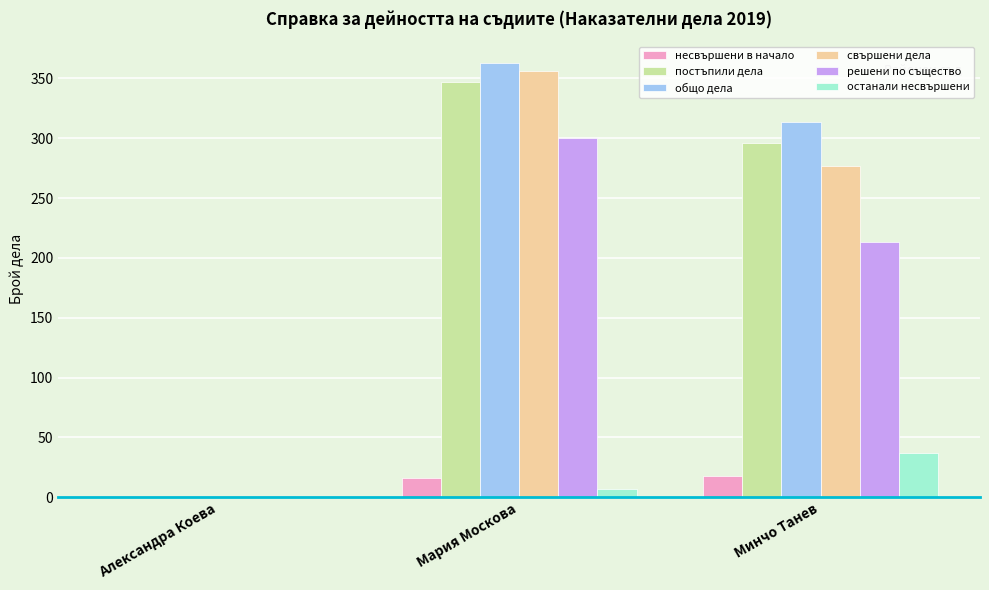

Which series changed the most between Александра Коева and Минчо Танев?

общо дела